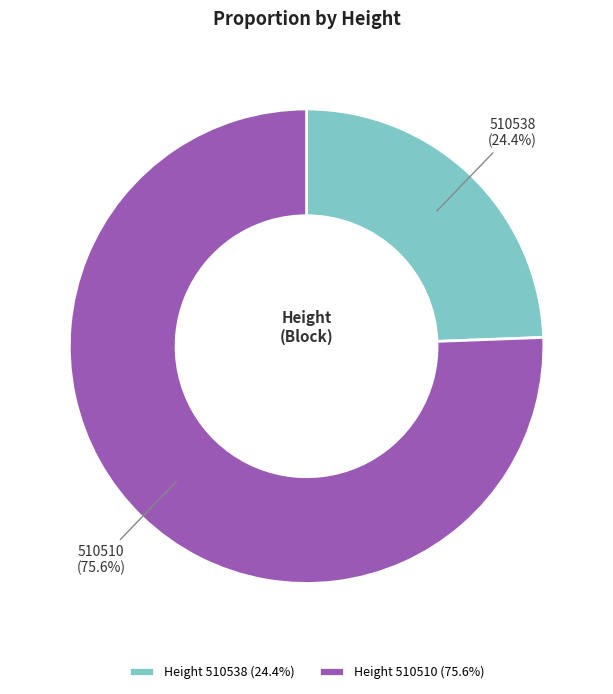

Which has a higher value, Height 510510 (75.6%) or Height 510538 (24.4%)?

Height 510510 (75.6%)